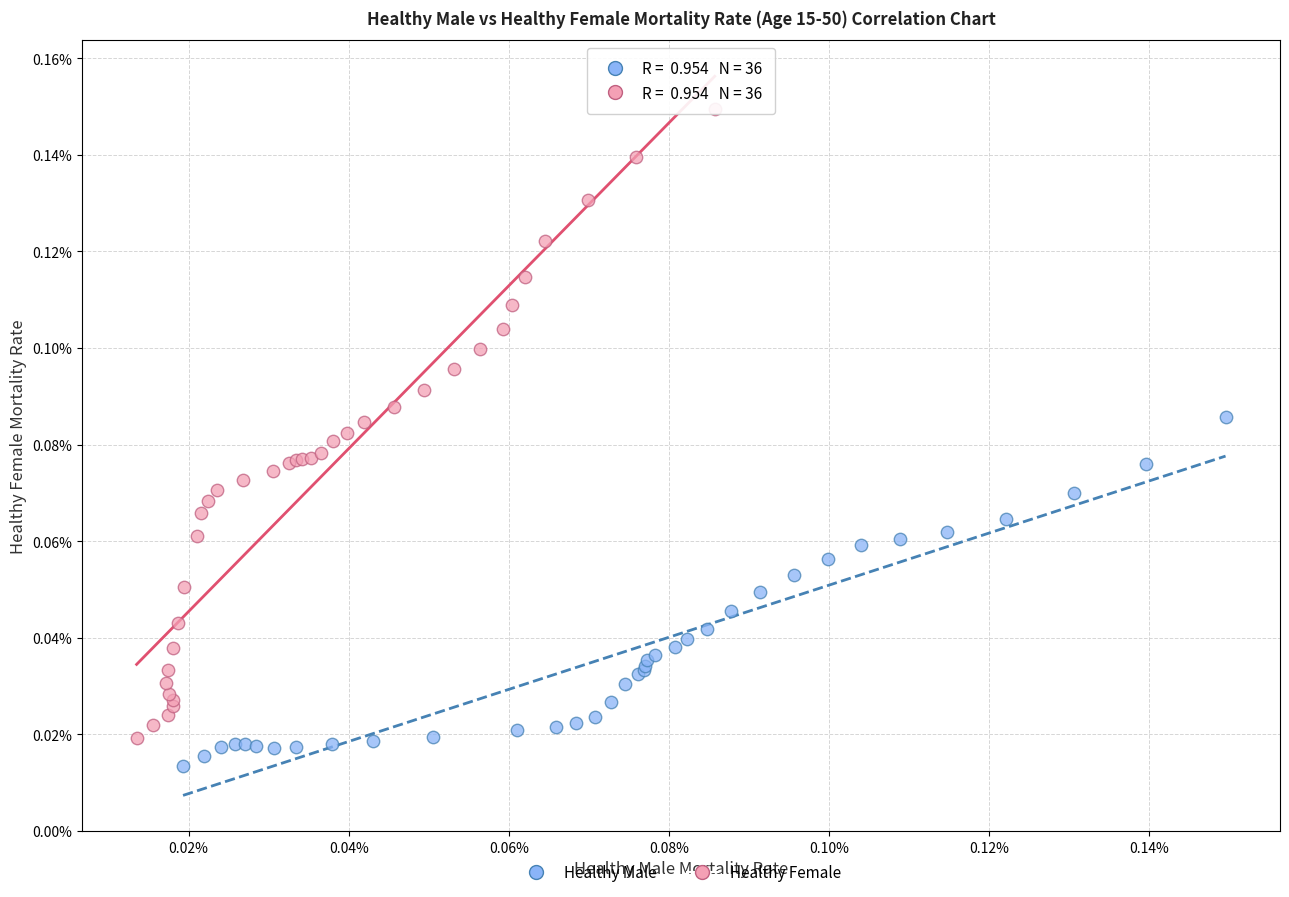

Which series contains the lowest Y value?

Healthy Male